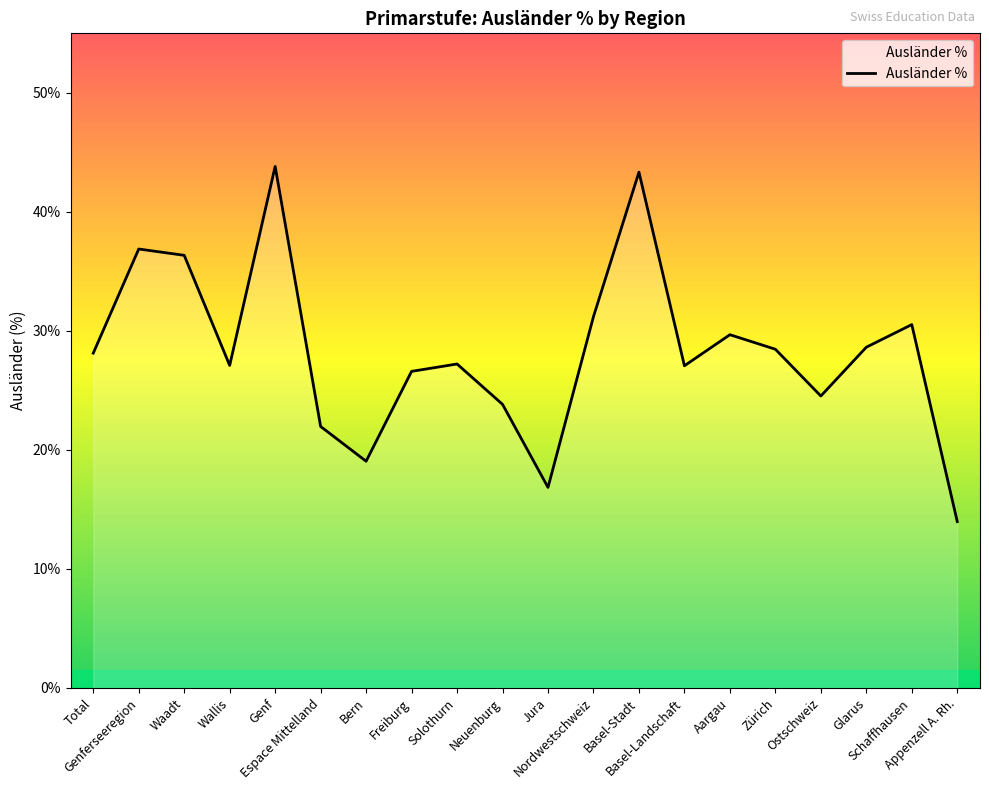

What is the minimum value shown in the chart?

14.0